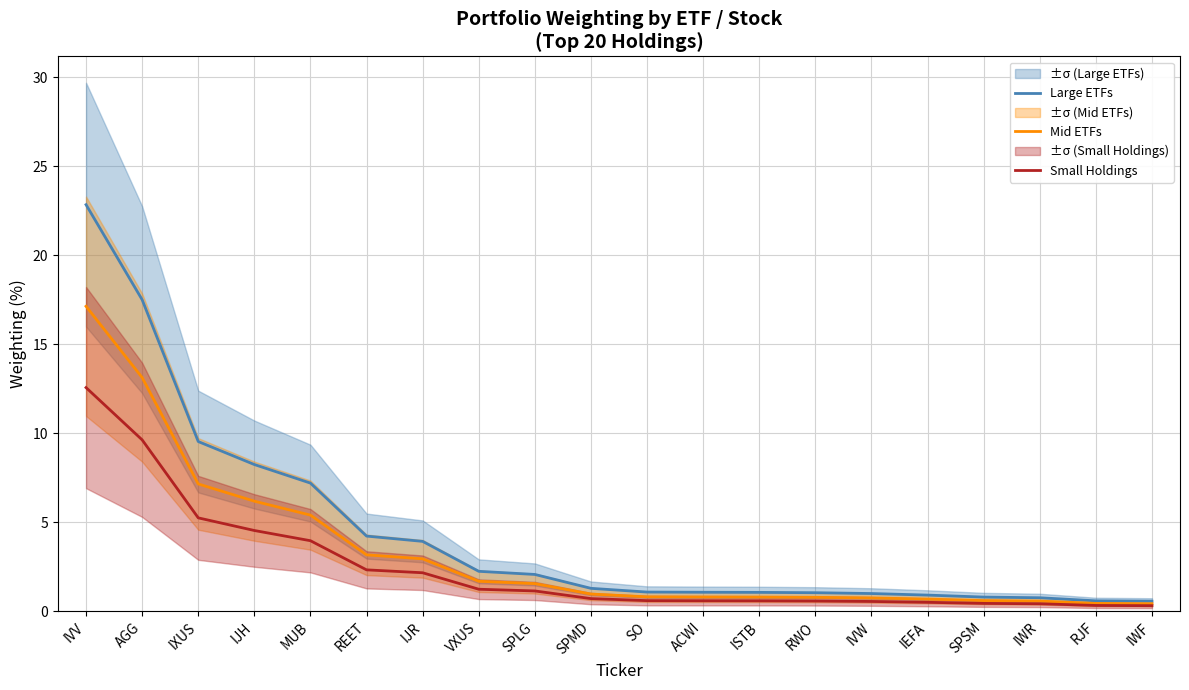

True or false: Large ETFs and Small Holdings intersect in this chart.

False